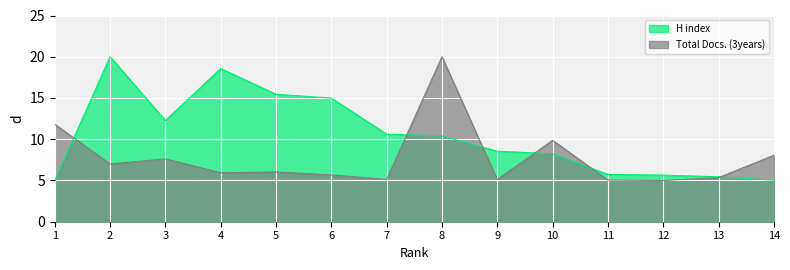

Reading right to left, what are all the values shown in this chart?

H index: 5.0	5.4	5.6	5.7	8.2	8.5	10.4	10.6	15.0	15.4	18.6	12.3	20.0	5.0
Total Docs. (3years): 8.0	5.3	5.0	5.1	9.9	5.1	20.0	5.1	5.7	6.0	5.9	7.6	7.0	11.8